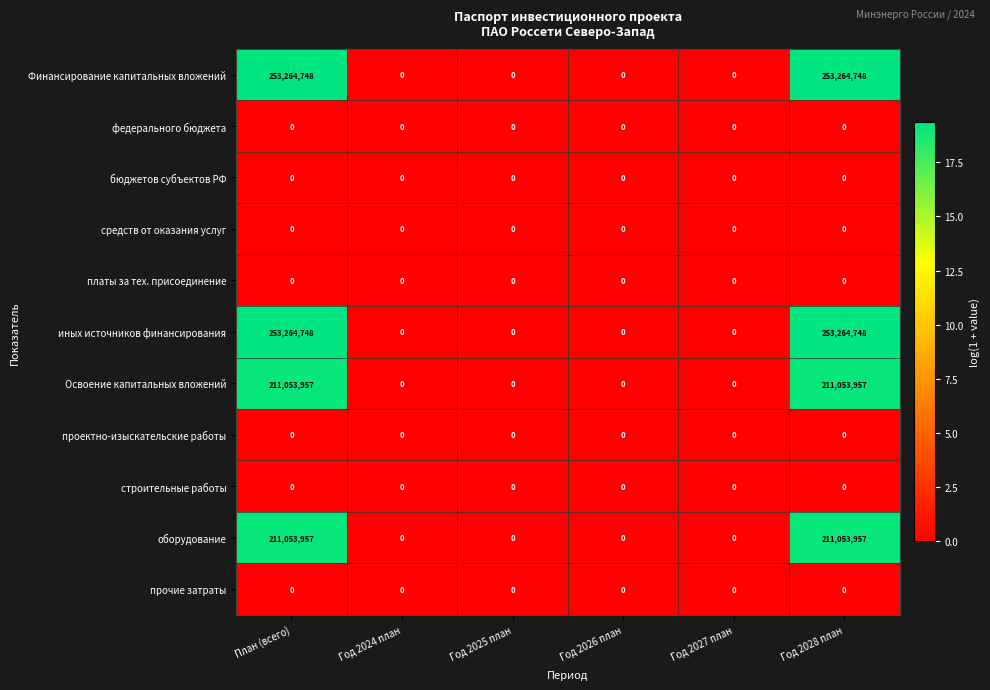

At how many categories does at least one series exceed 1?

2